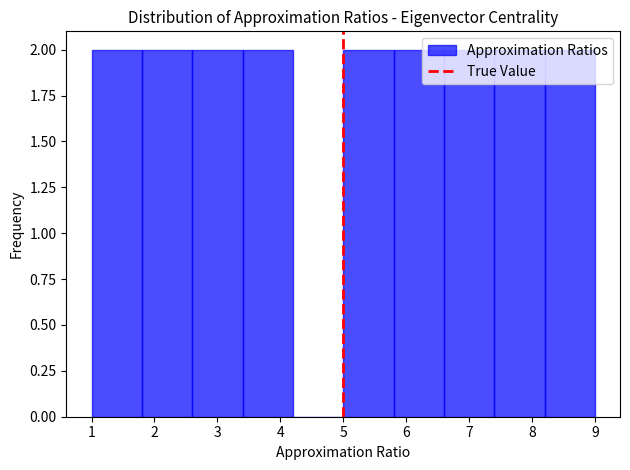

What is the height of the bar covering 5.0 to 5.8 on the x-axis? The values are not printed on the chart, so give them approximately, as read against the axis.

2